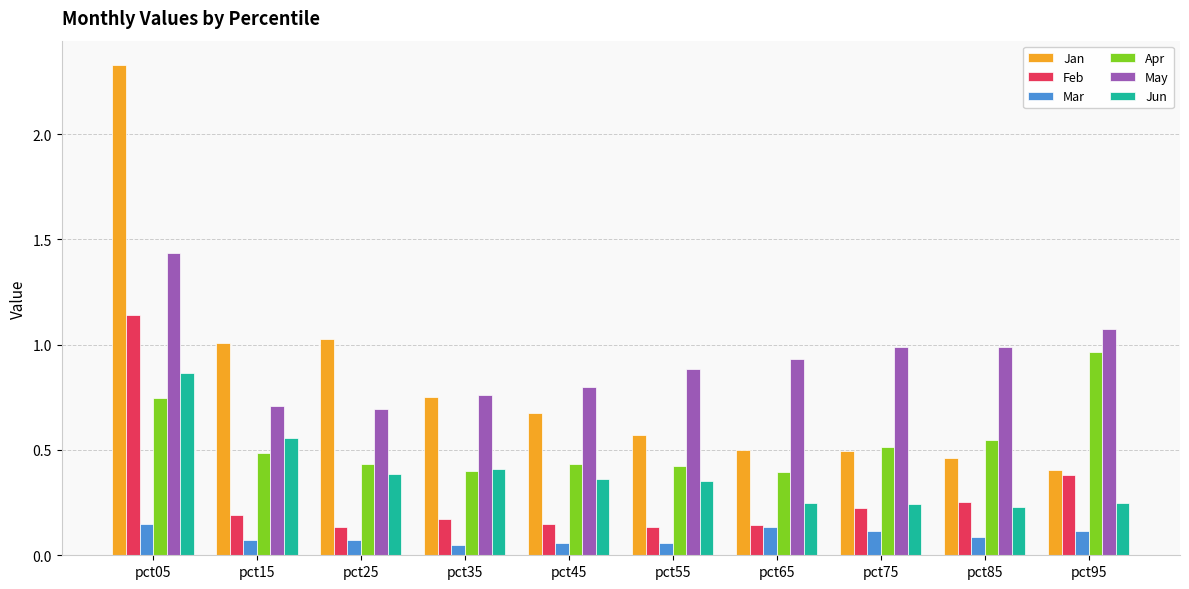

Which series has the widest spread of values?

Jan